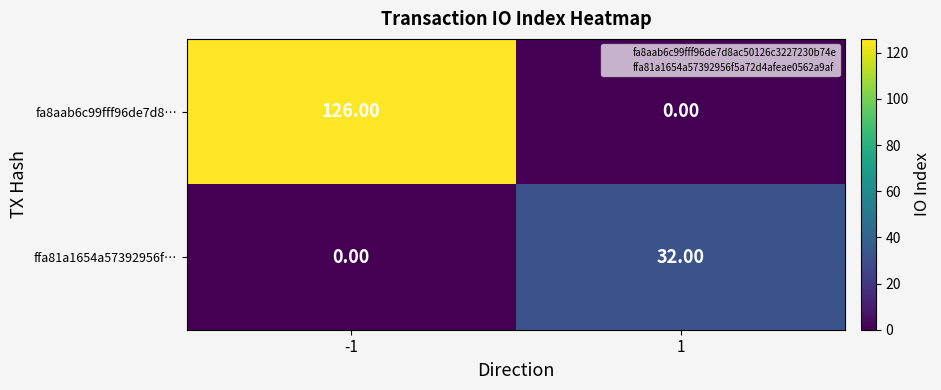

What is the spread (max minus min) of values at 1?

32